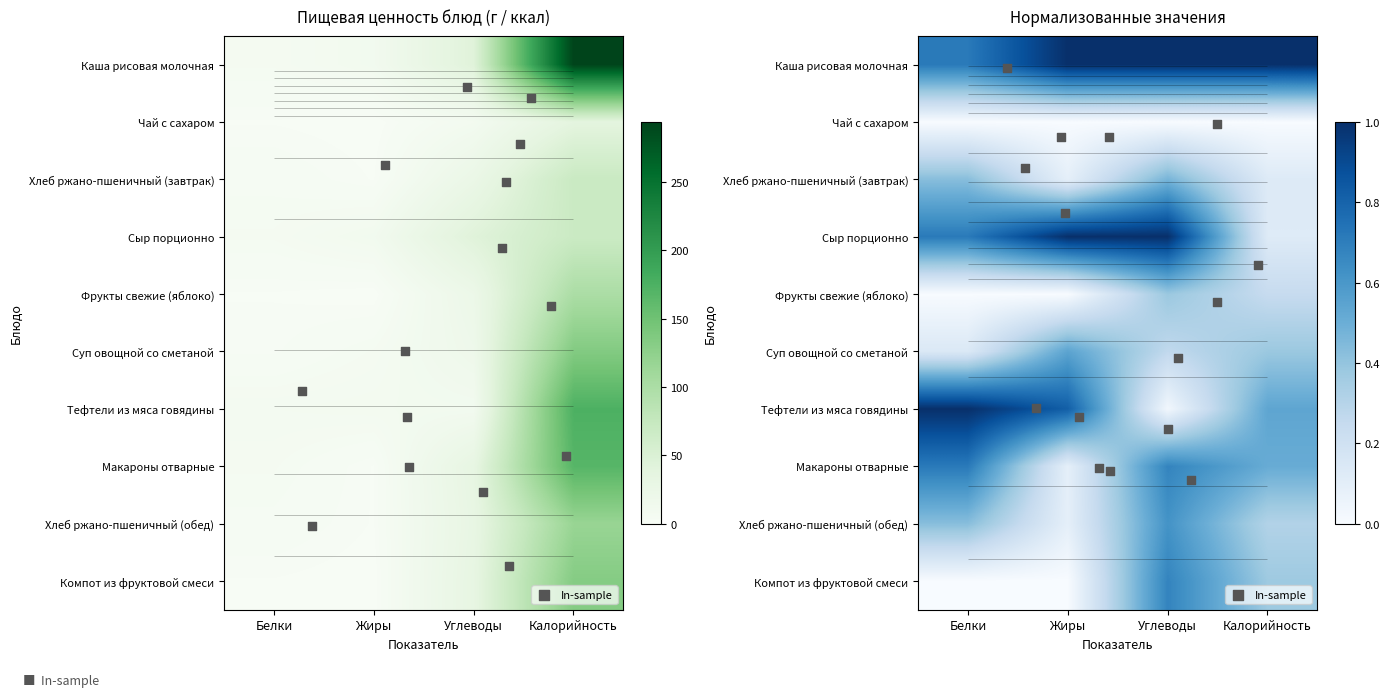

Which category has the lowest value across all series?

Жиры